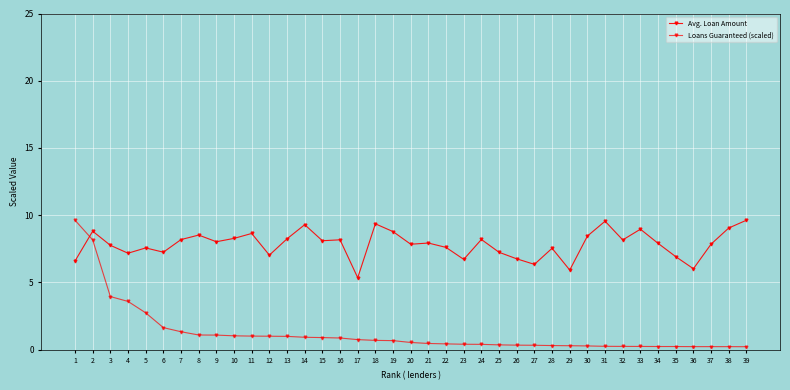

Which label corresponds to the smallest value in the chart?

39